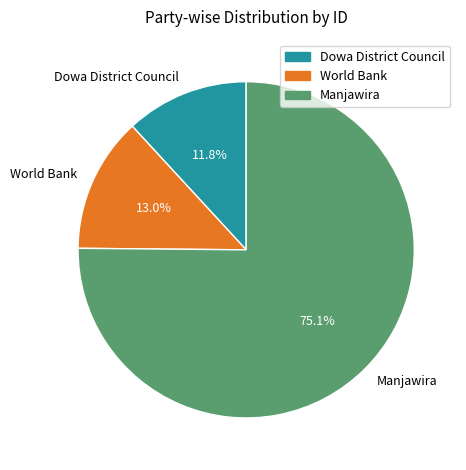

Which category has the biggest portion of the pie?

Manjawira